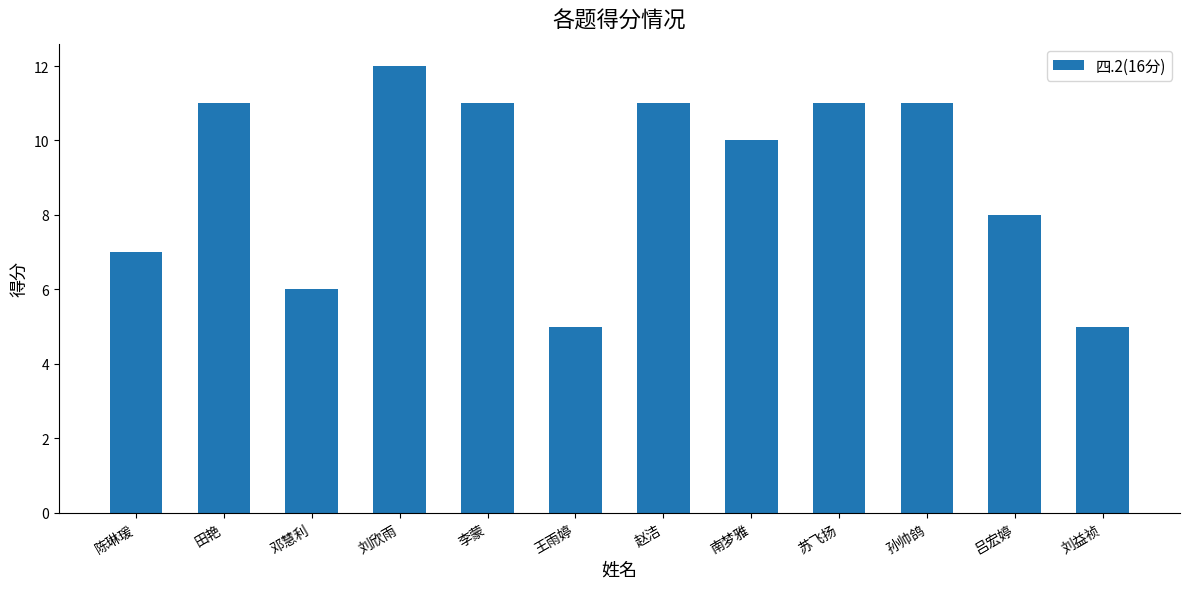

The value at 邓慧利 is 6. True or false?

True